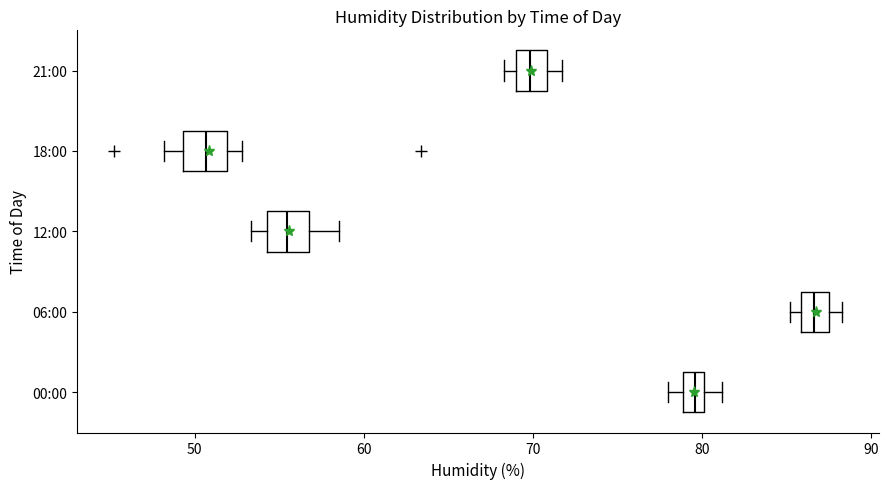

Which box's median line is the furthest to the right?

06:00